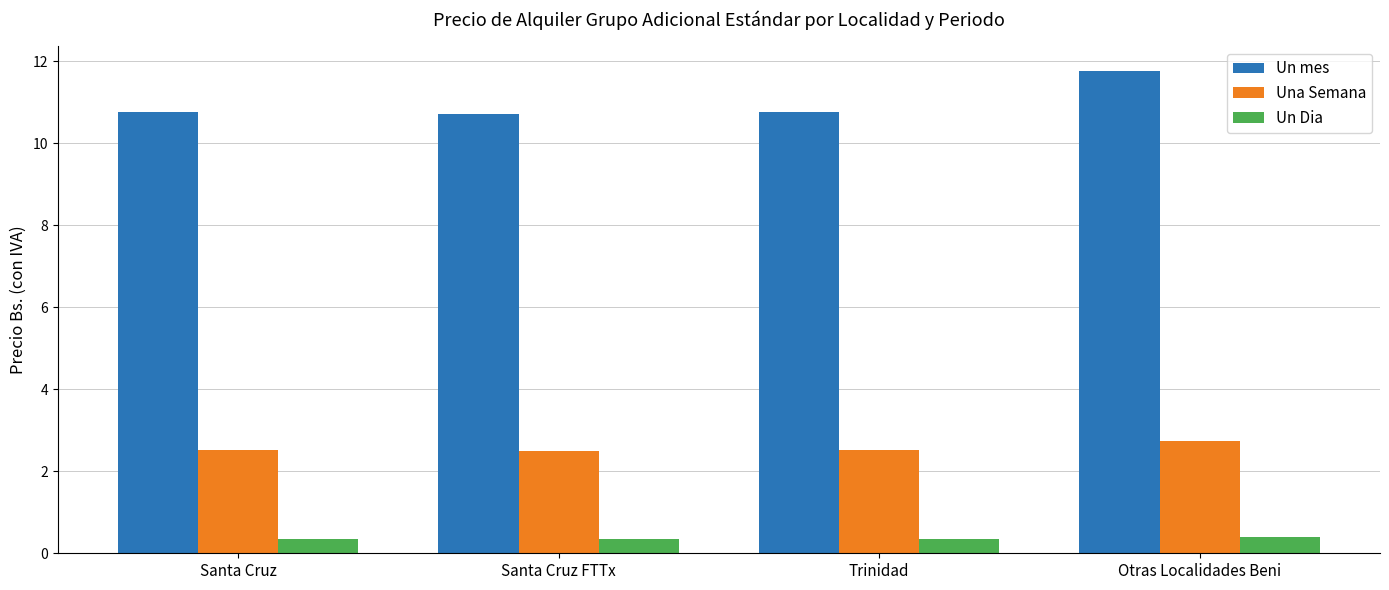

List the series in order of their overall mean, highest first.

Un mes, Una Semana, Un Dia